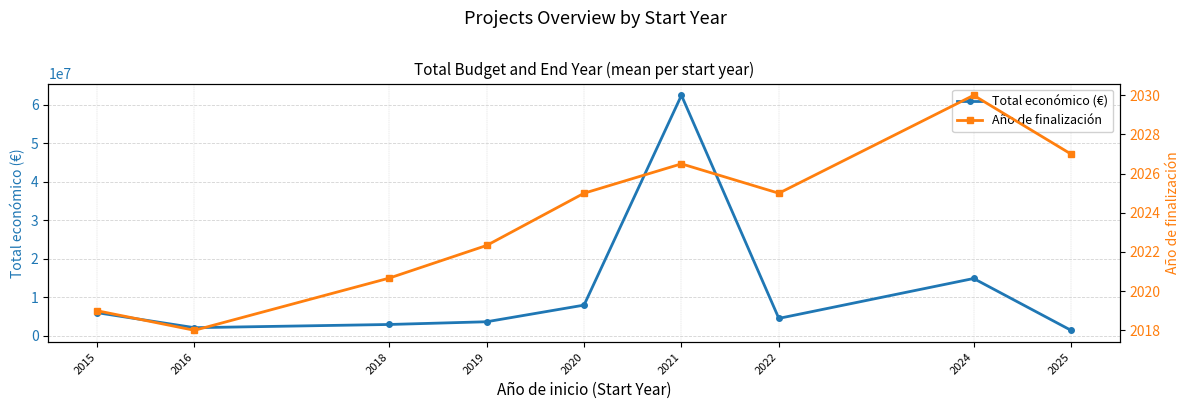

How many values in the Año de finalización series are below 2025?

4